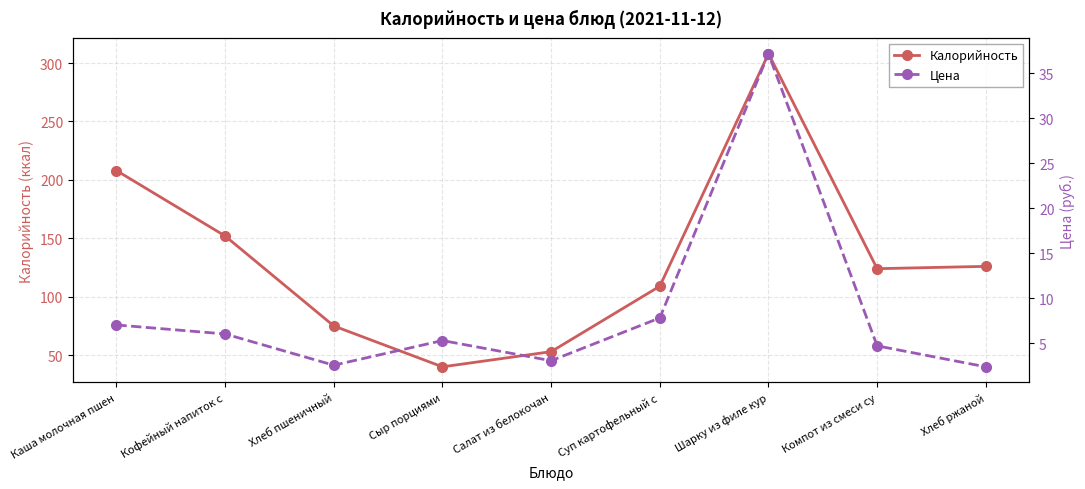

Rank the series by their maximum value, from highest to lowest.

Калорийность, Цена